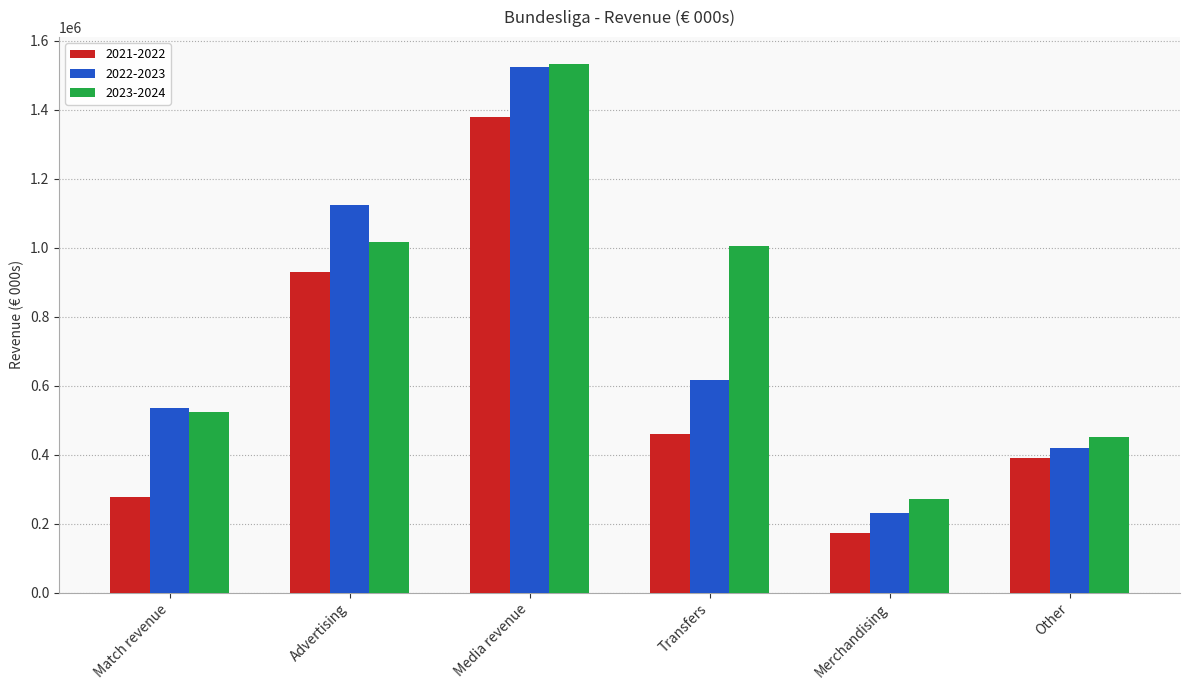

Reading left to right, extract all data points from this chart.

2021-2022: 276405	929082	1380008	459237	173947	389375
2022-2023: 536495	1124919	1524014	617127	231635	418212
2023-2024: 523698	1018029	1534107	1004812	271234	450032